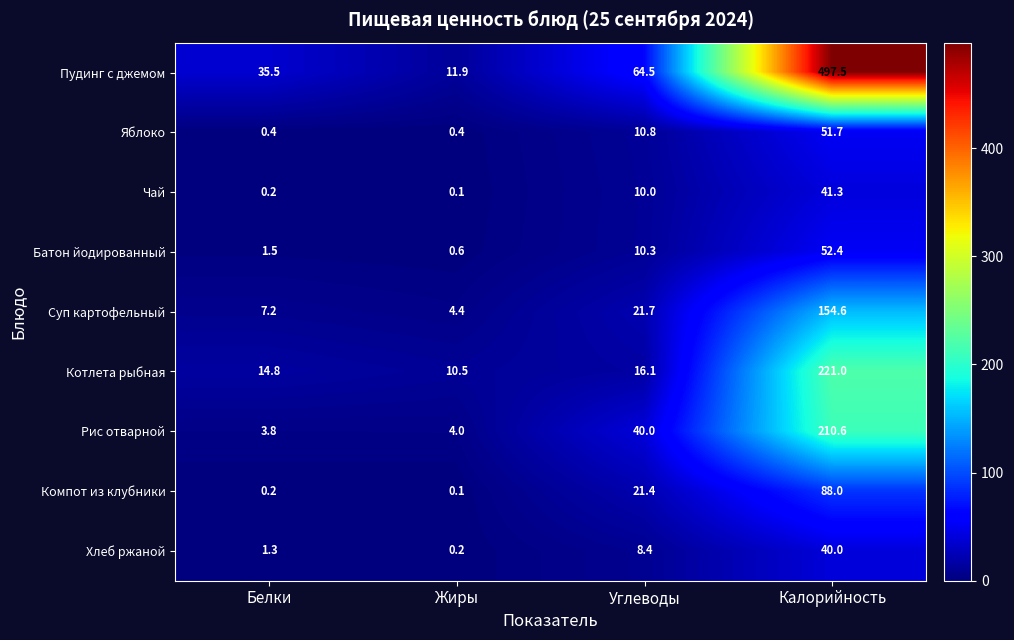

What value does the Компот из клубники series have at Углеводы?

21.4